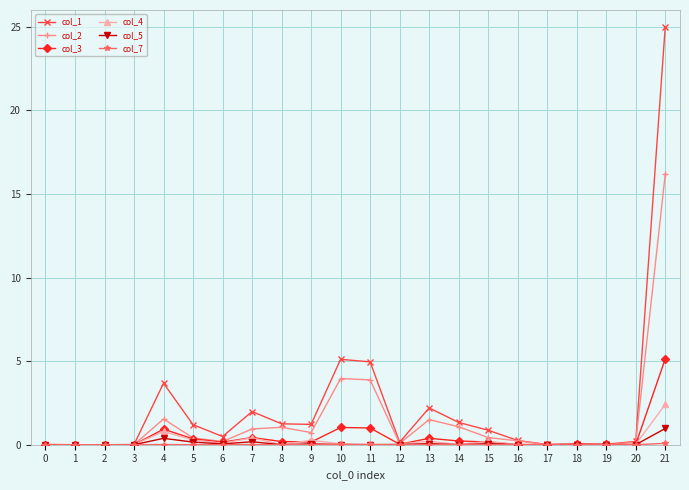

At how many categories does at least one series exceed 4?

3